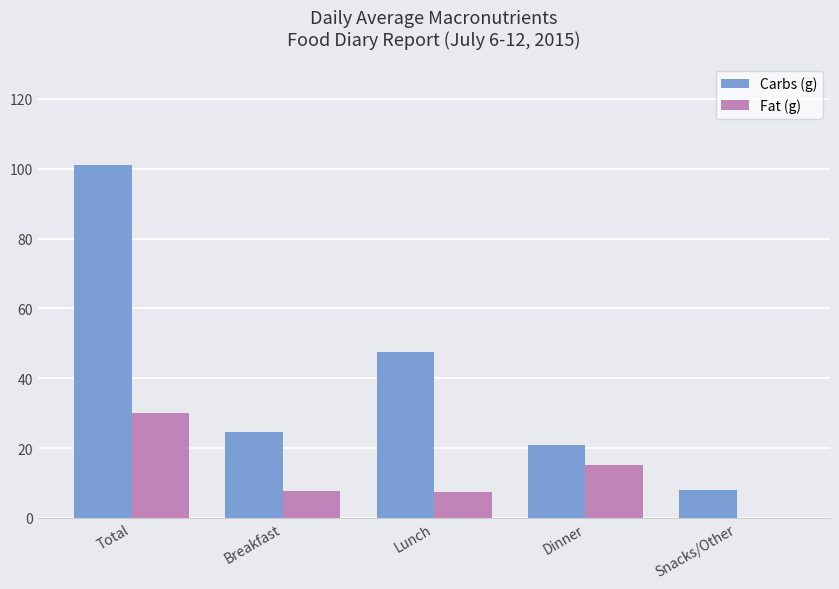

At which label does Carbs (g) reach its peak?

Total